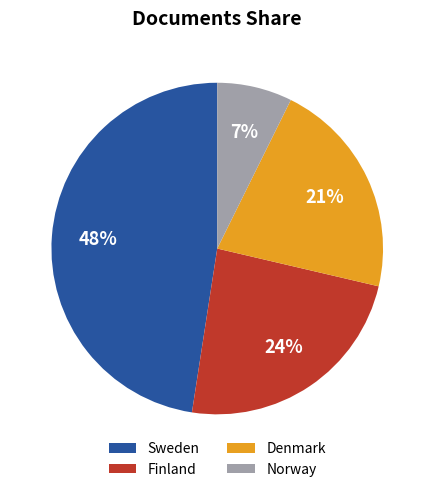

What is the largest slice in the pie chart?

Sweden